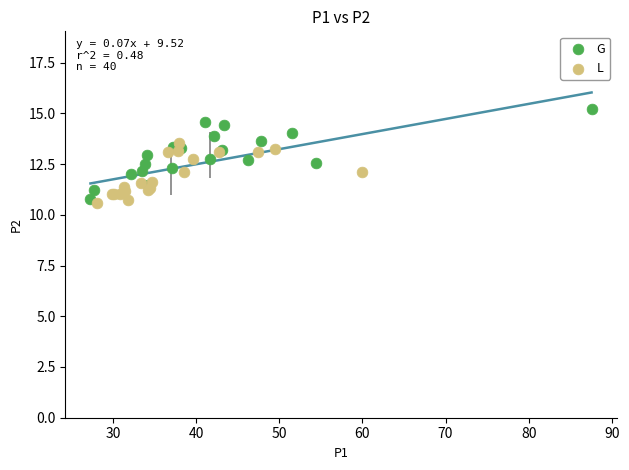

Which series has the largest Y range (max minus min)?

G